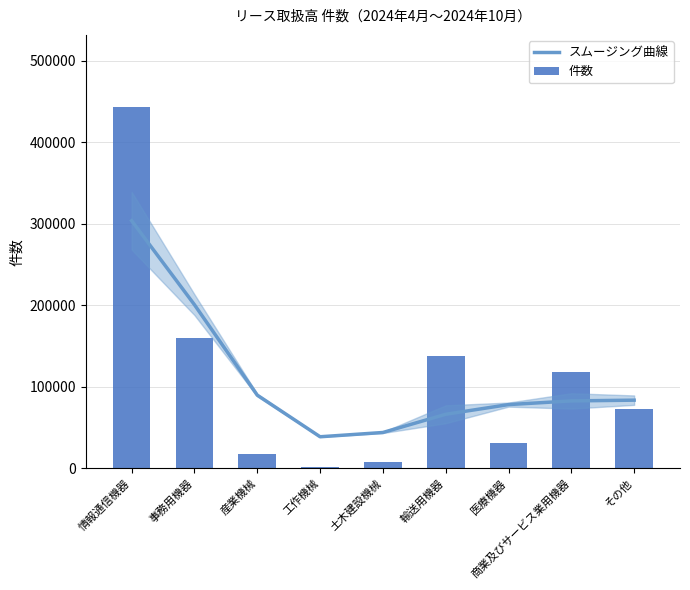

Which has a higher value, 商業及びサービス業用機器 or 事務用機器?

事務用機器